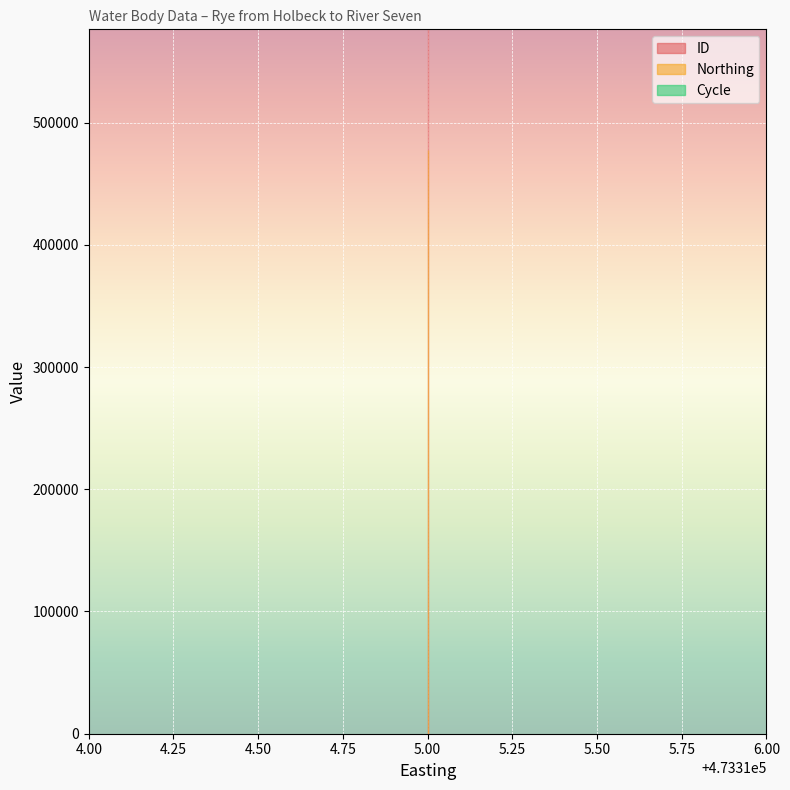

Which series changed the most between 473315 and 473315?

ID